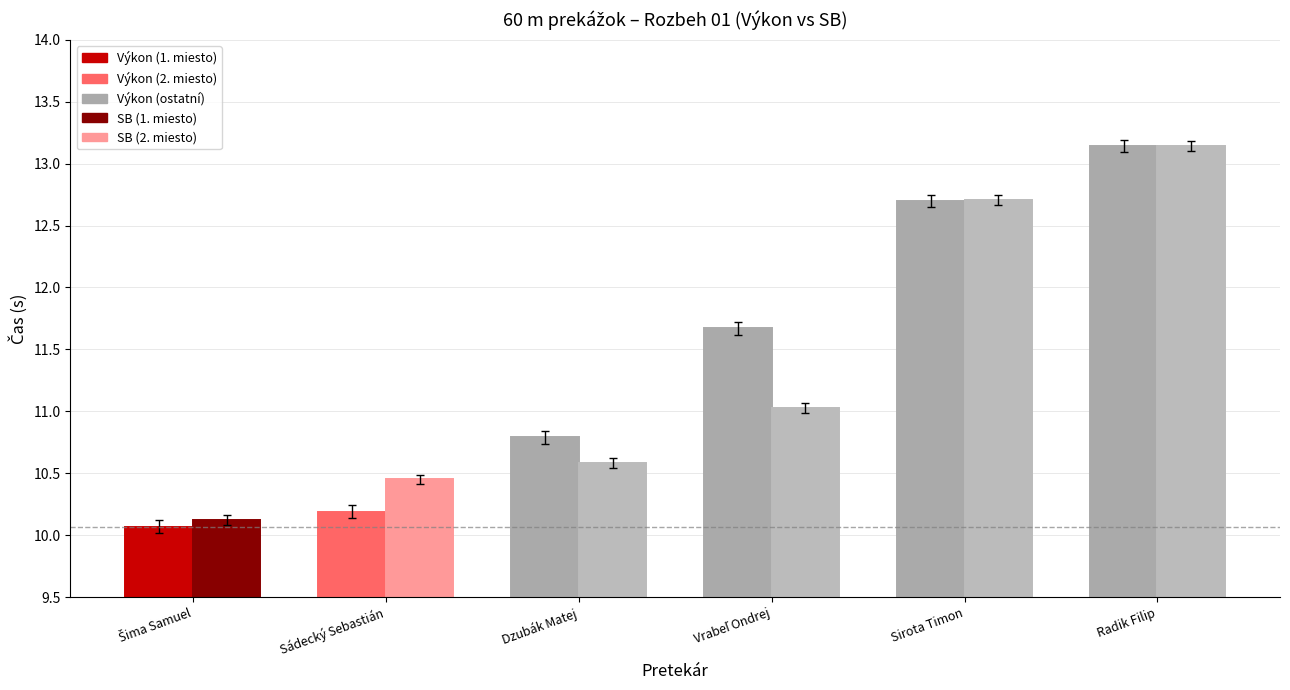

What is the difference between the highest and lowest values at Sádecký Sebastián?

0.3